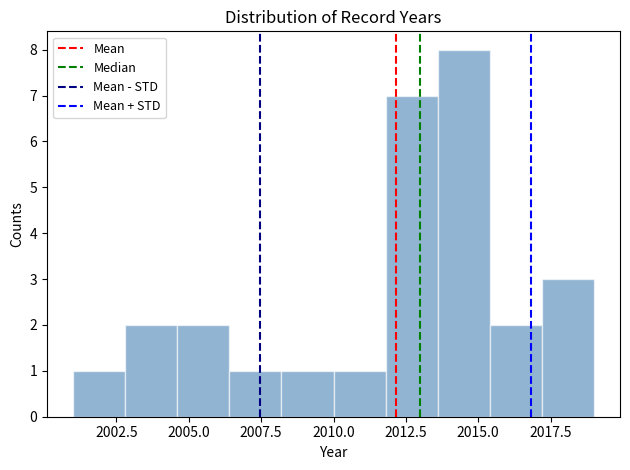

Read against the x-axis, roughly where is the centre of the tallest bar?

2014.5